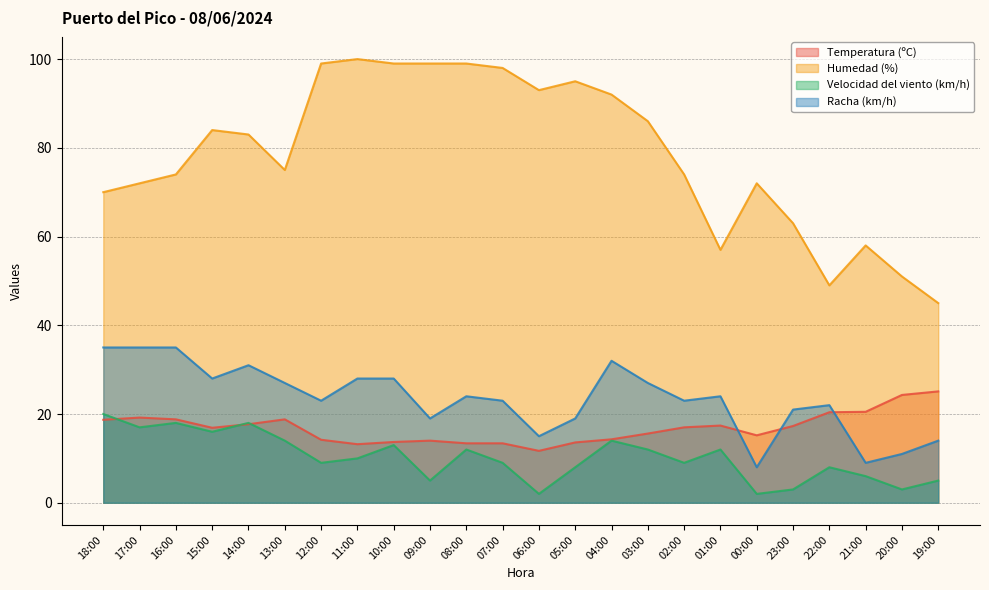

What is the label of the 15th point from the left?

04:00